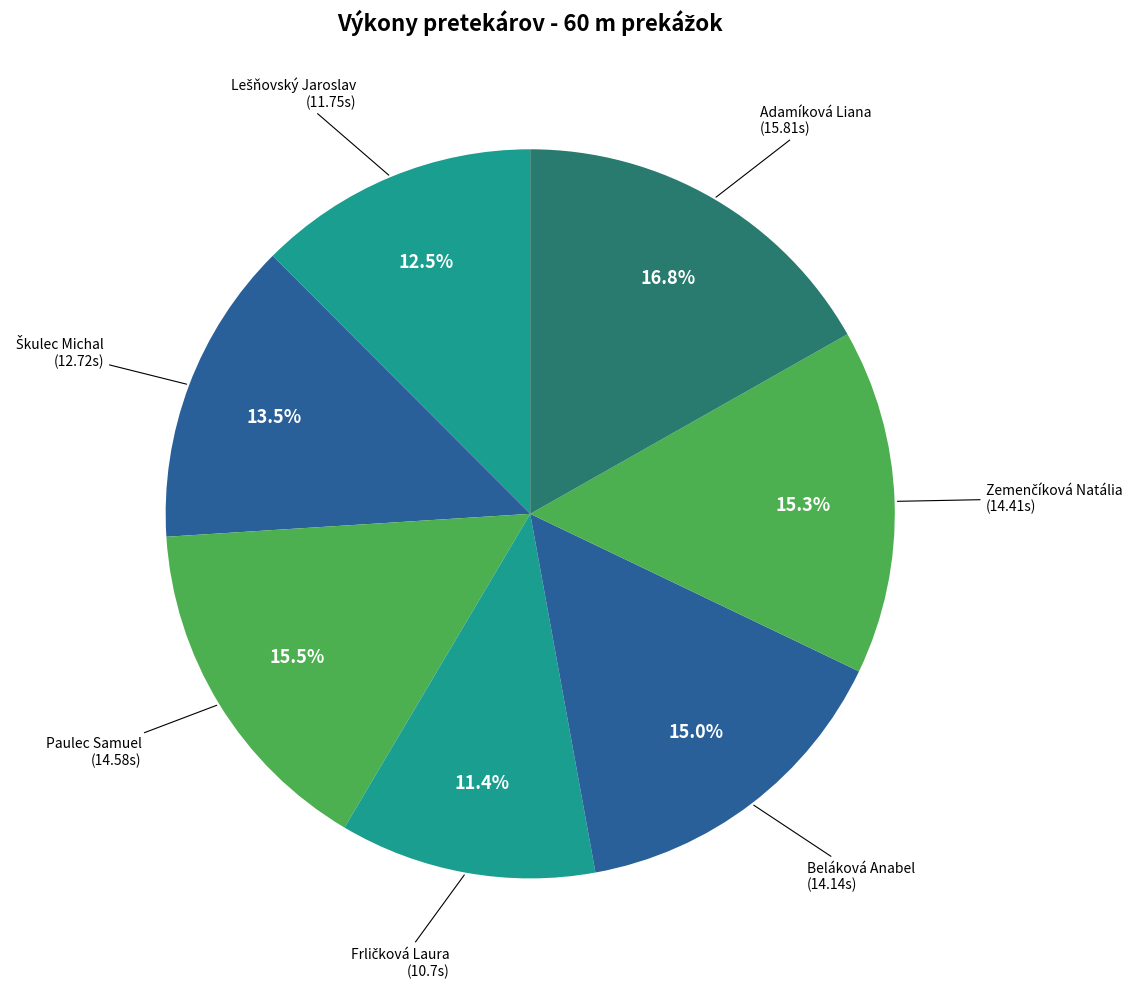

What is the smallest slice in the pie chart?

Frličková Laura